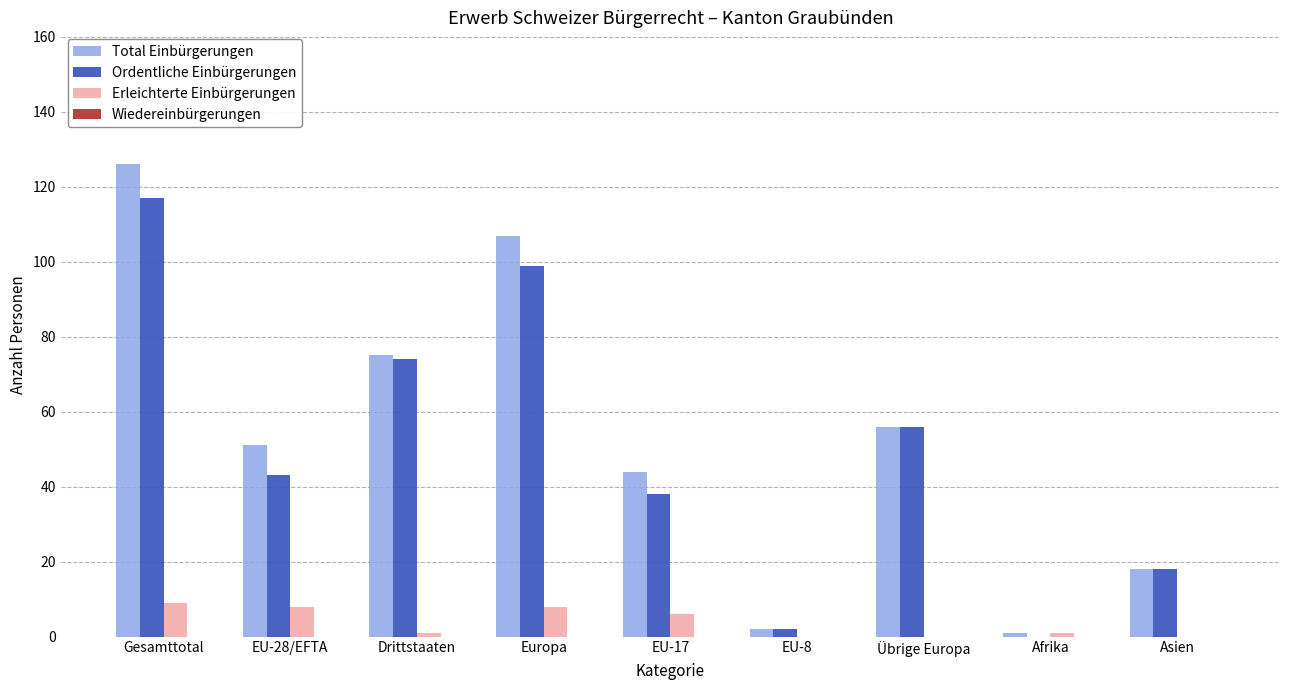

What is the total value across all series at EU-28/EFTA?

102